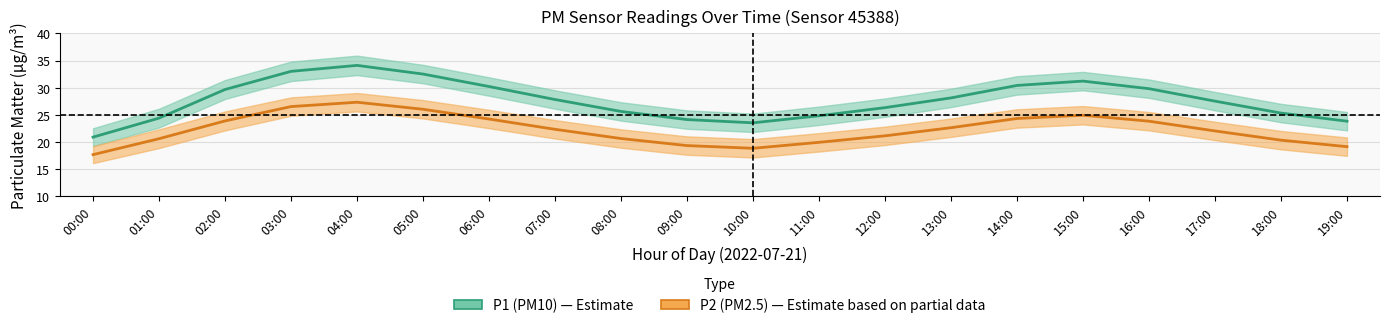

At 09:00, list the series in order from smallest to largest.

P2_lower, P2, P2_upper, P1_lower, P1, P1_upper